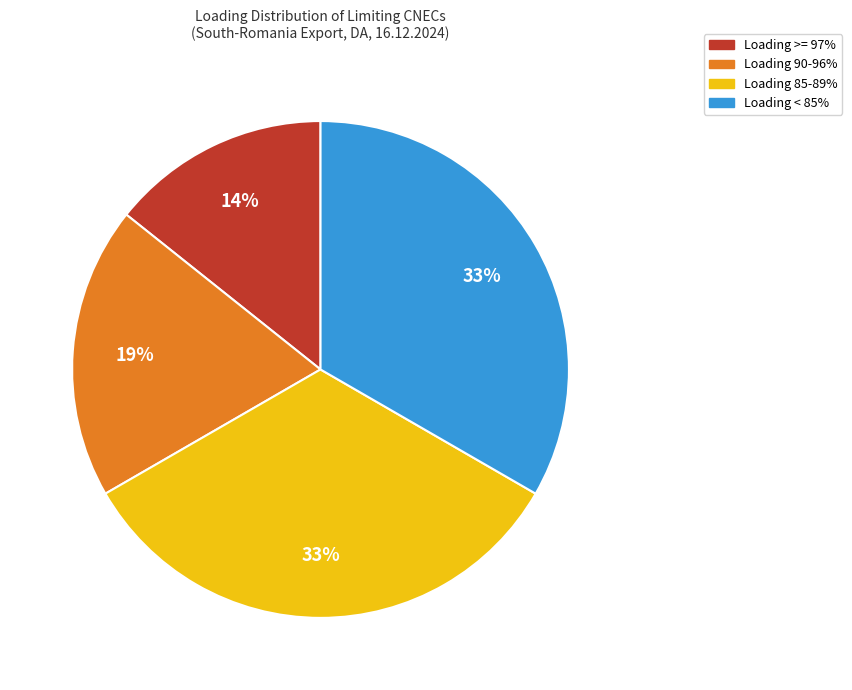

Count the number of slices in the pie.

4